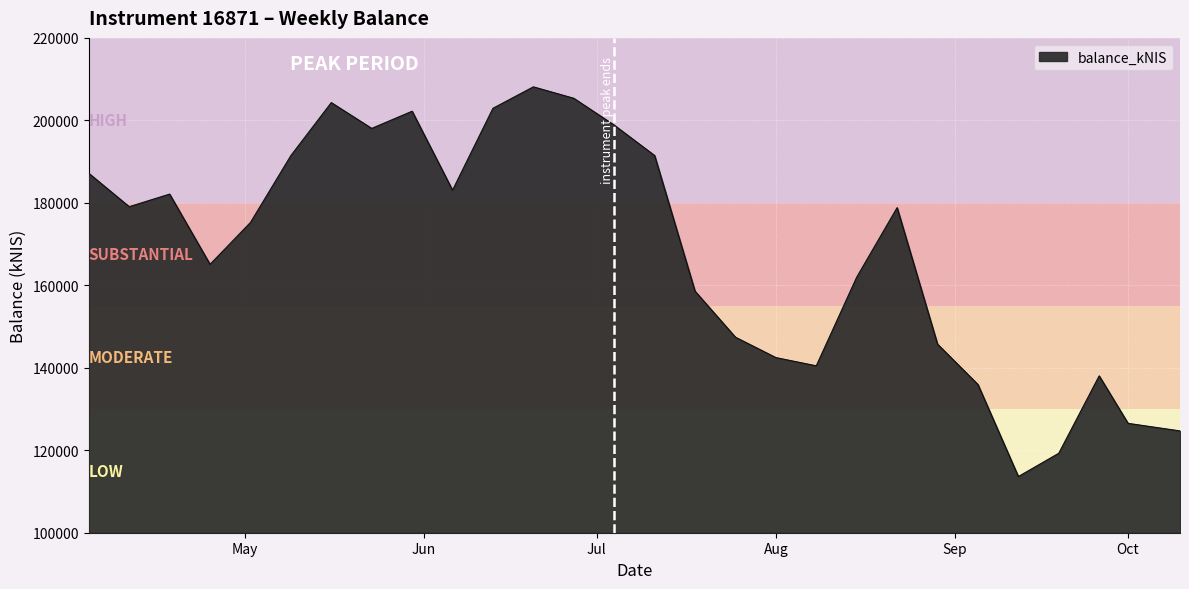

What is the average value?

168144.5